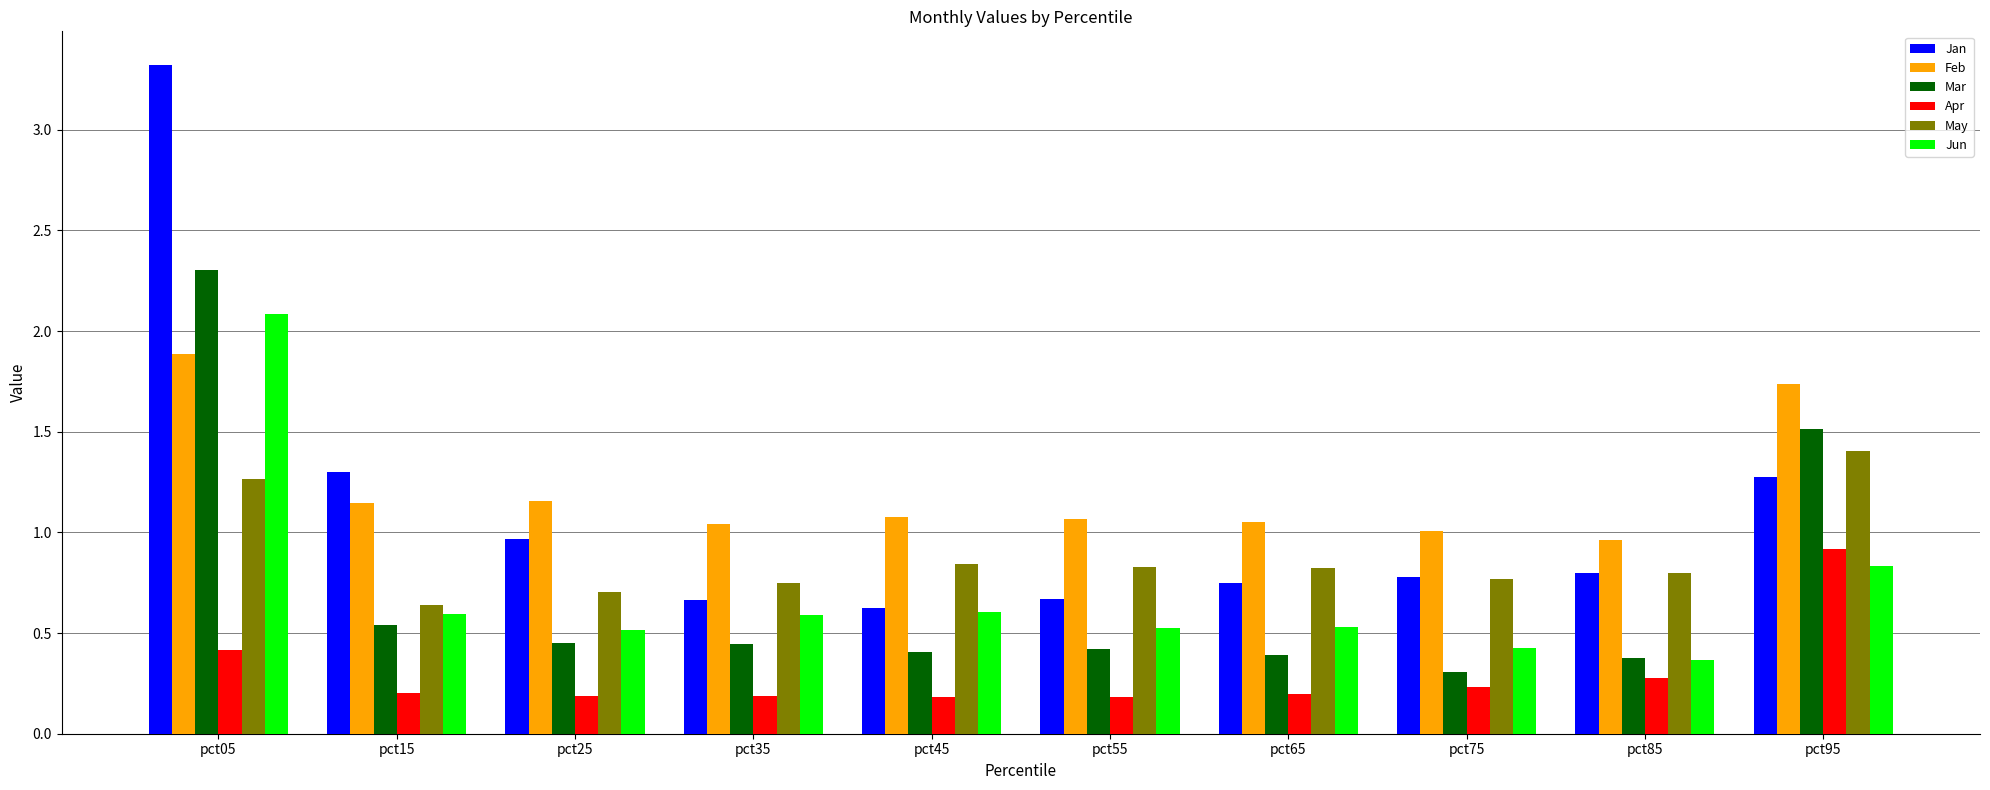

At pct25, list the series in order from smallest to largest.

Apr, Mar, Jun, May, Jan, Feb